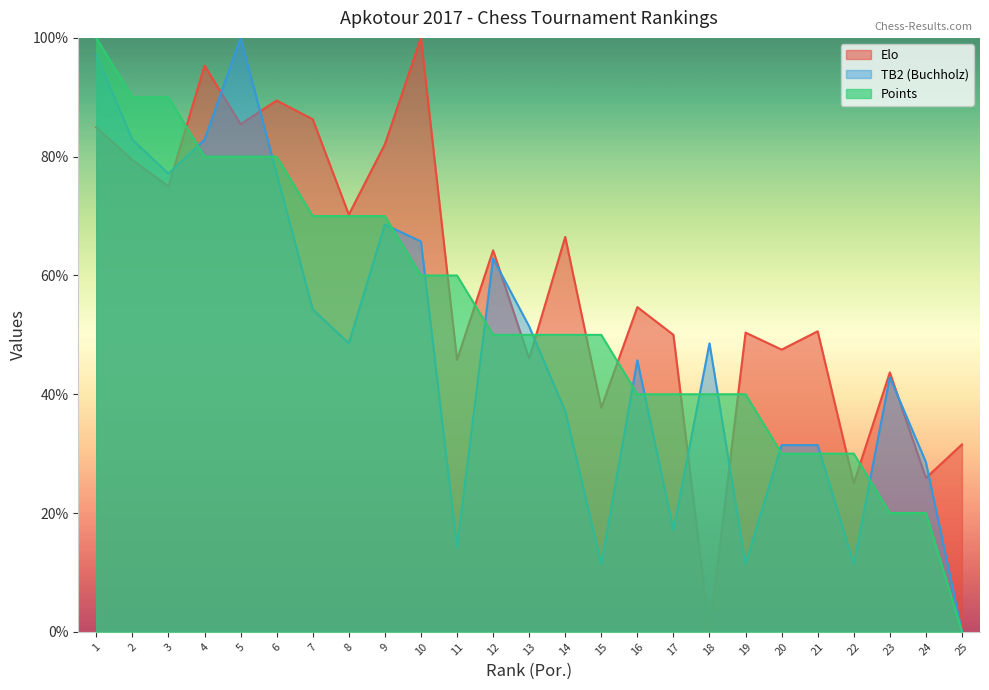

Reading left to right, list all the values displayed in this chart.

Elo: 84.9	79.4	75.0	95.3	85.5	89.5	86.3	70.3	82.1	100.0	45.8	64.2	46.0	66.5	37.7	54.7	50.0	0.0	50.4	47.5	50.6	25.0	43.7	25.9	31.6
TB2 (Buchholz): 97.1	82.9	77.1	82.9	100.0	77.1	54.3	48.6	68.6	65.7	14.3	62.9	51.4	37.1	11.4	45.7	17.1	48.6	11.4	31.4	31.4	11.4	42.9	28.6	0.0
Points: 100.0	90.0	90.0	80.0	80.0	80.0	70.0	70.0	70.0	60.0	60.0	50.0	50.0	50.0	50.0	40.0	40.0	40.0	40.0	30.0	30.0	30.0	20.0	20.0	0.0